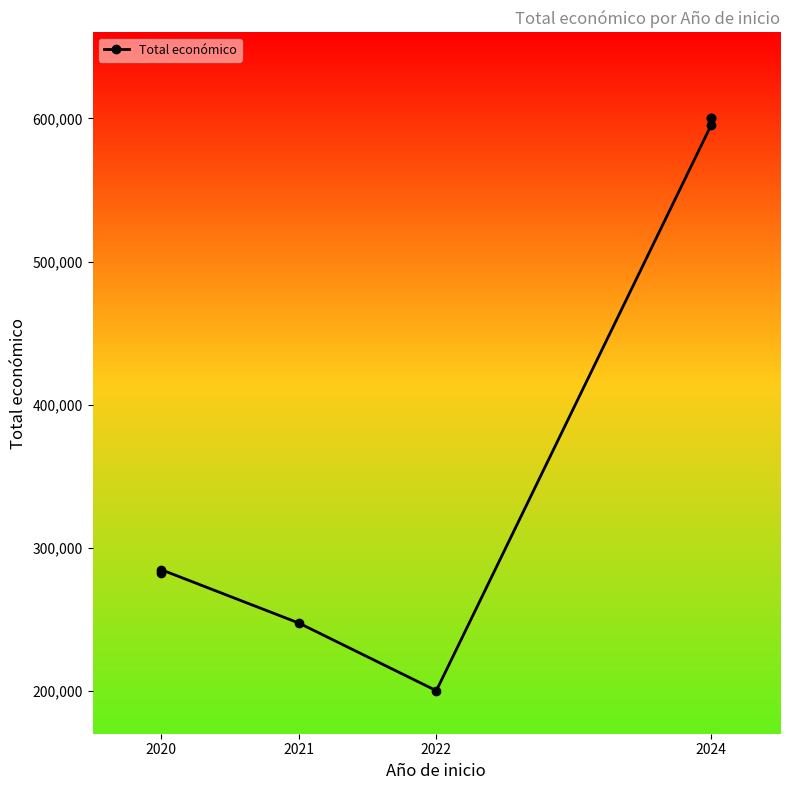

Does the chart have visible grid lines?

No